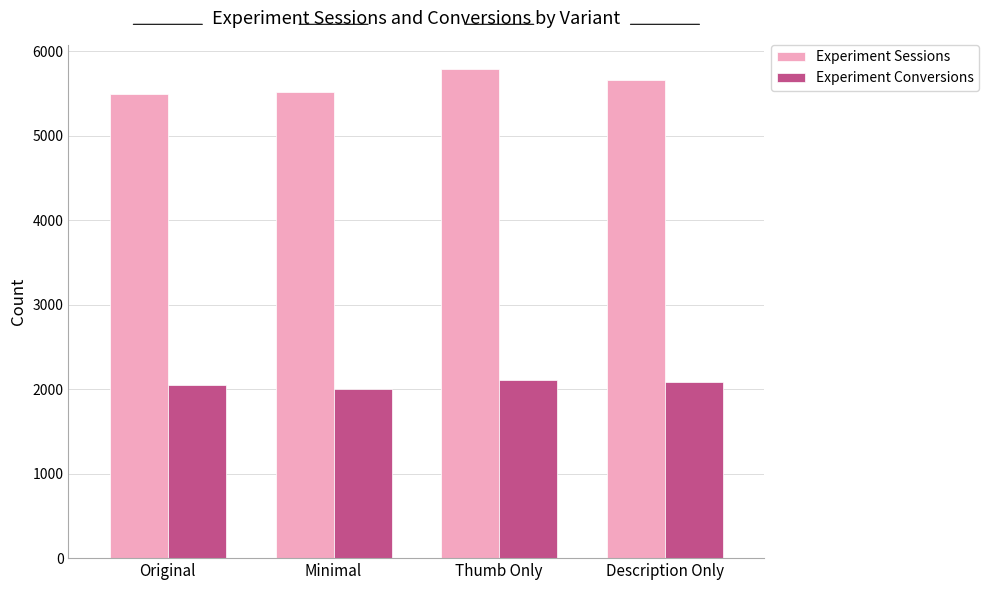

Where is Experiment Sessions nearest to the value 5636?

Description Only